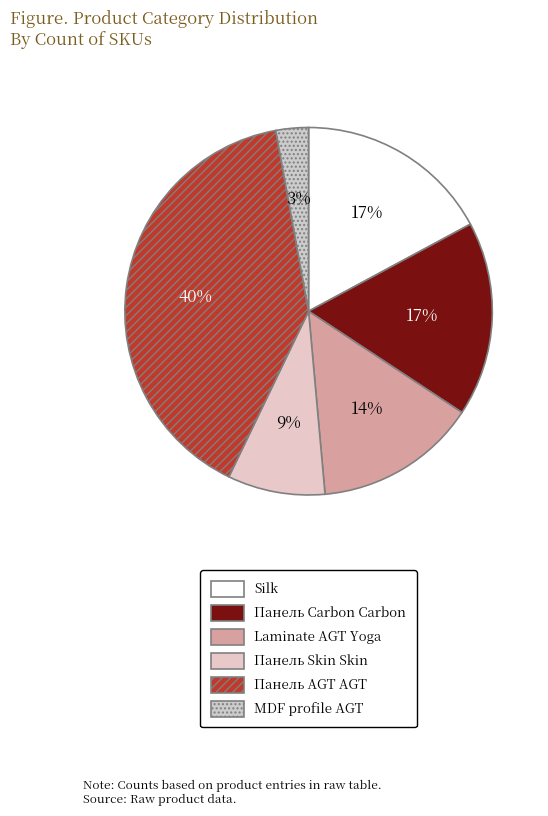

To the nearest percent, what percentage of the pie is Панель Skin Skin?

9%